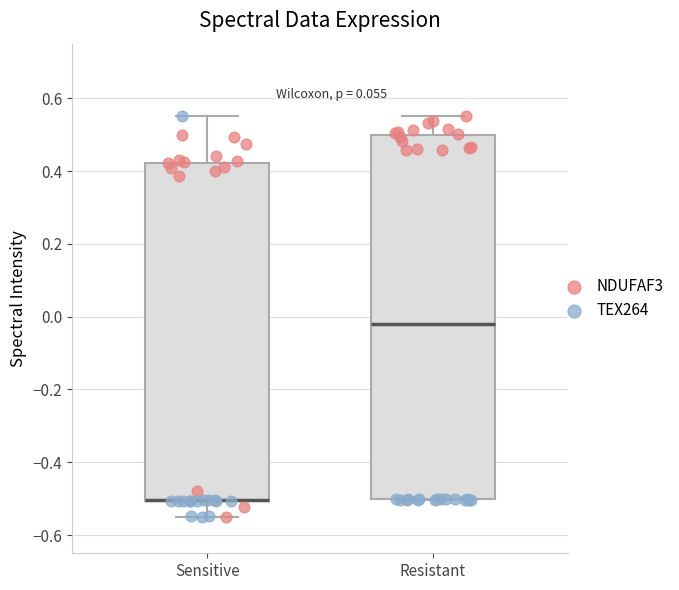

Where is the lower edge of the box for Resistant on the y-axis? The values are not printed on the chart, so give them approximately, as read against the axis.

-0.50